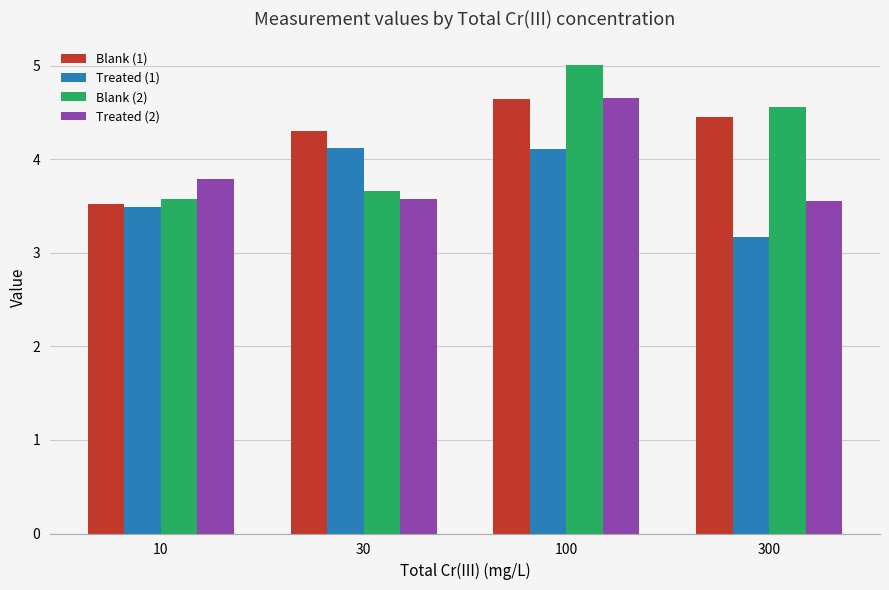

What is the difference between the highest and lowest values at 10?

0.3